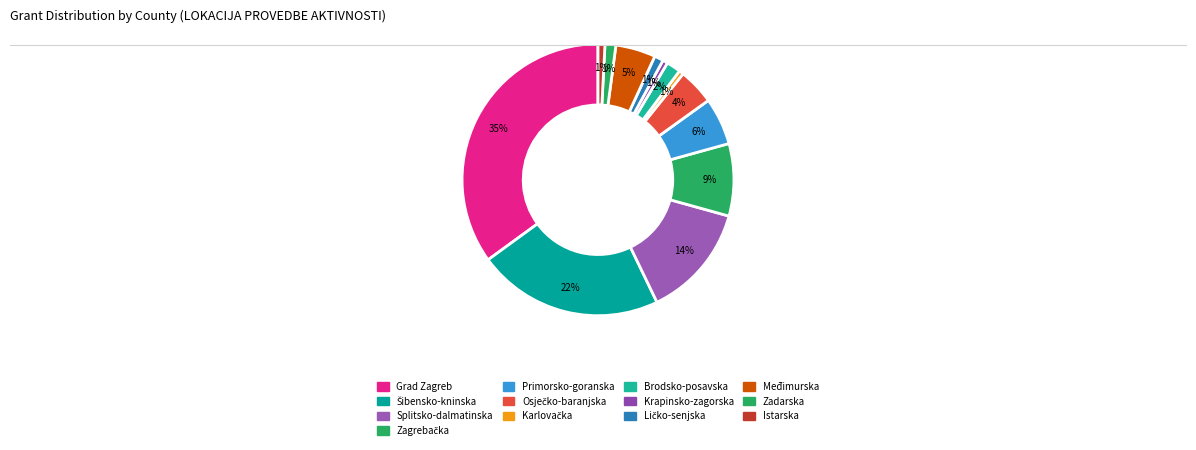

To the nearest percent, what percentage of the pie is Krapinsko-zagorska?

1%